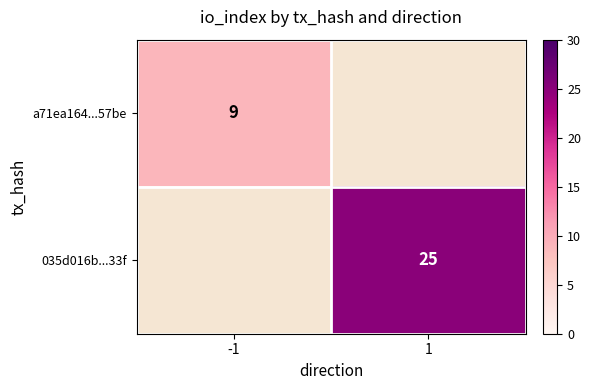

Is the value of 035d016b...33f at 1 greater than the value of a71ea164...57be at -1?

Yes